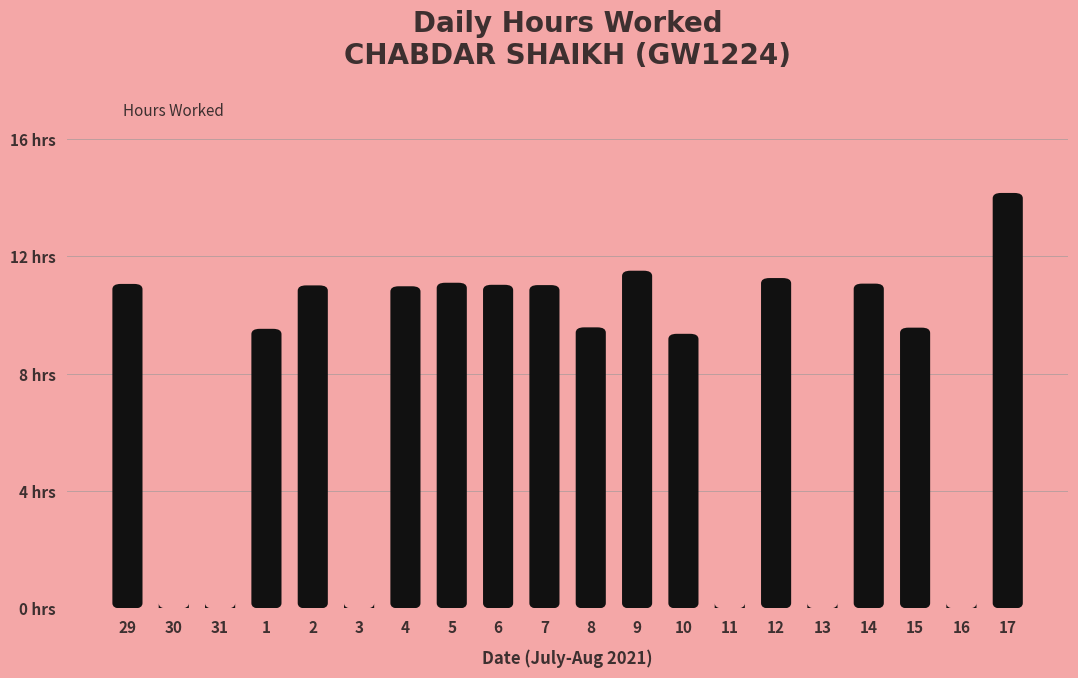

How many data points does each series have?

20